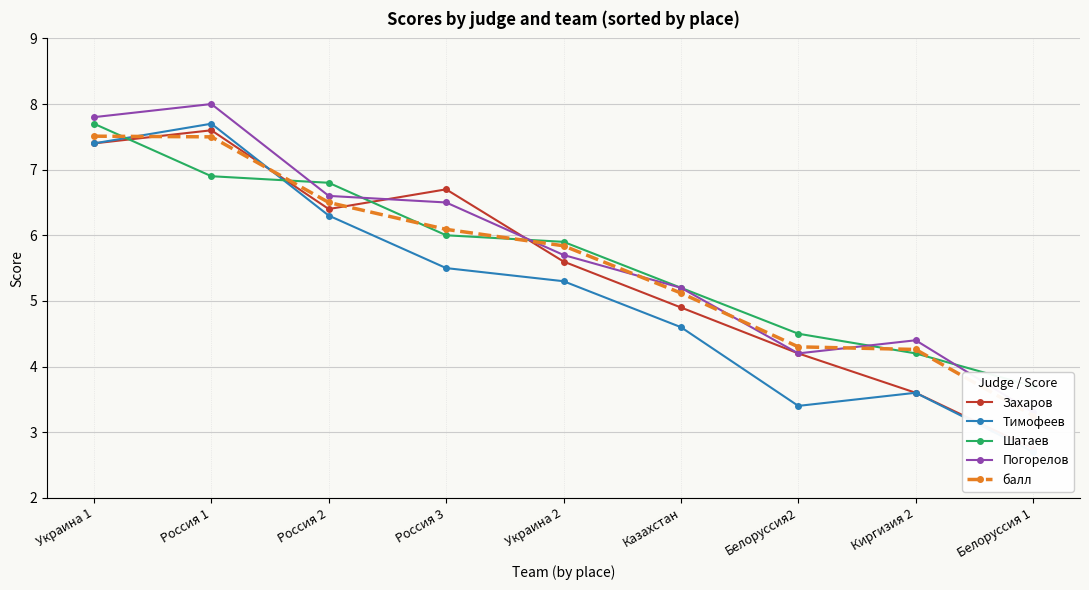

What is the difference between the second highest and minimum values in the балл series?

4.2